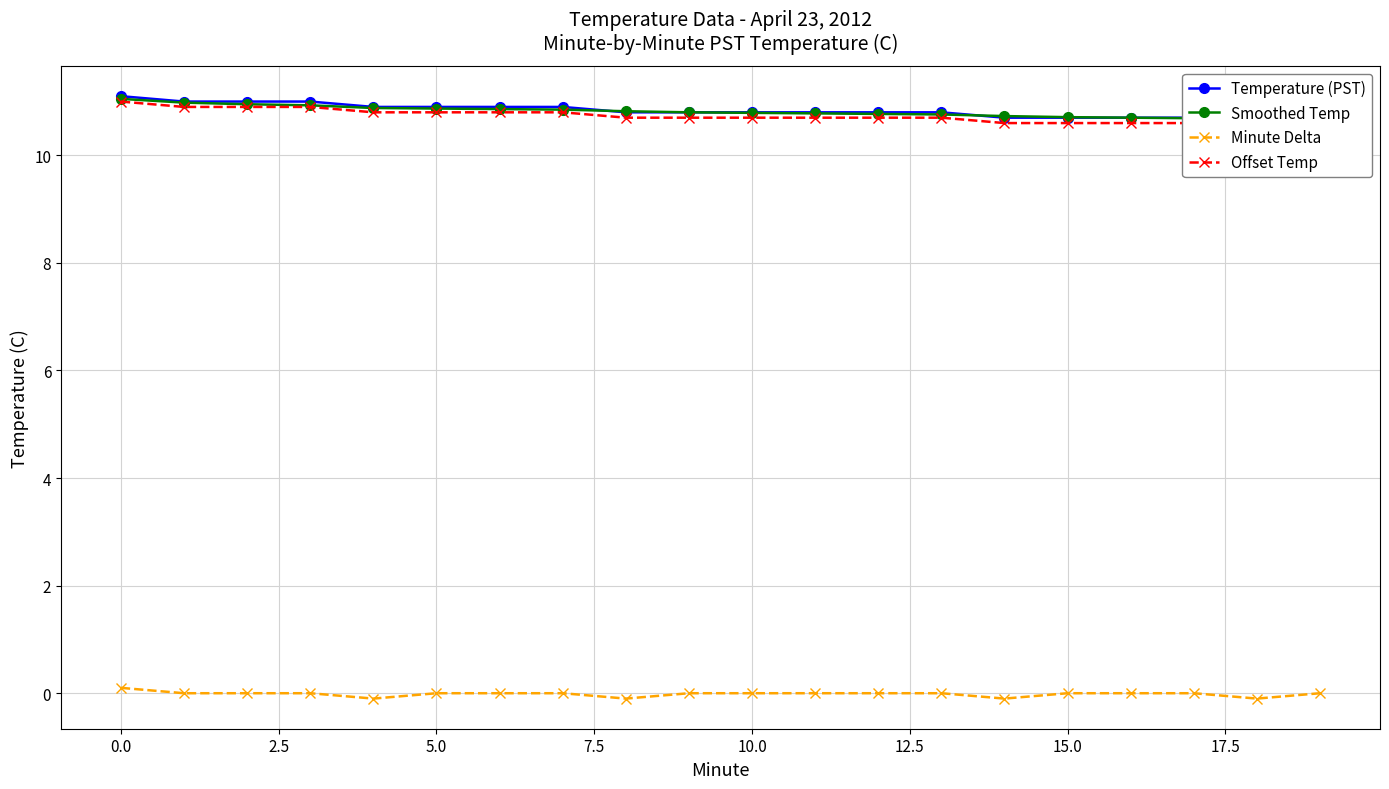

What is the average value of the Offset Temp series?

10.7